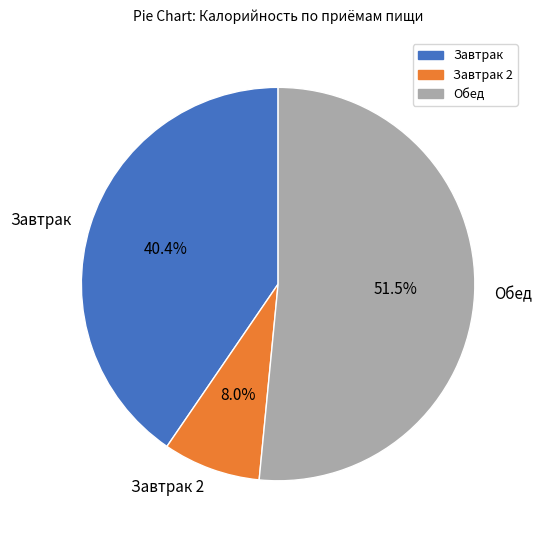

What is the total percentage of Завтрак and Обед?

92.0%